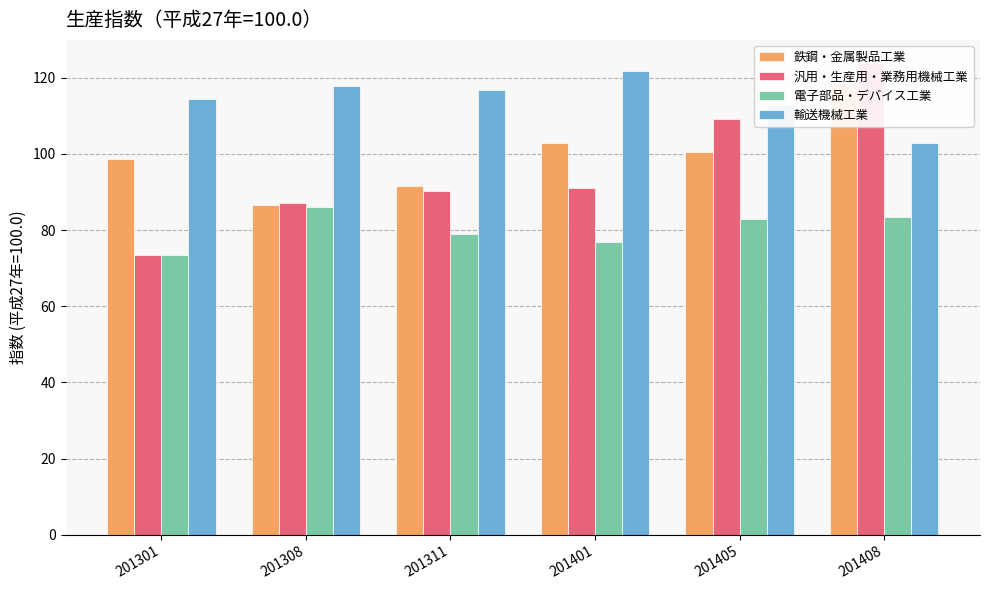

Between 201401 and 201301, which is larger?

201401